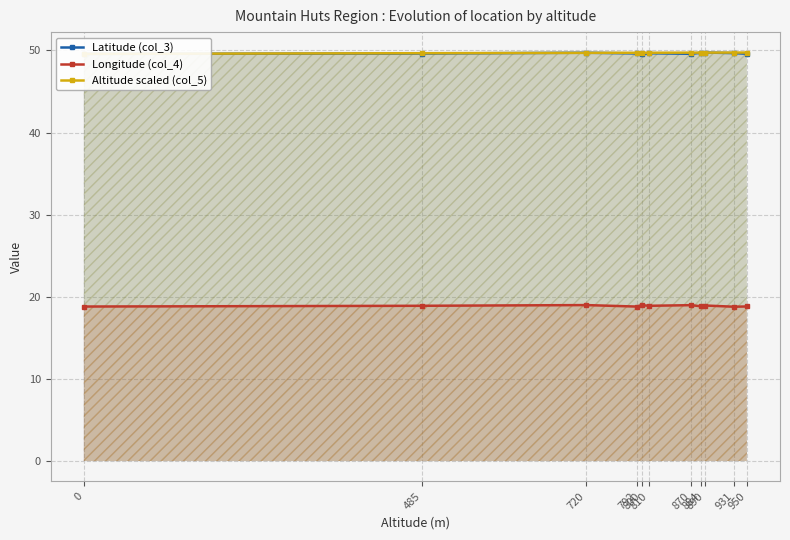

Rank the series at 800 from lowest to highest value.

Longitude (col_4), Latitude (col_3), Altitude scaled (col_5)